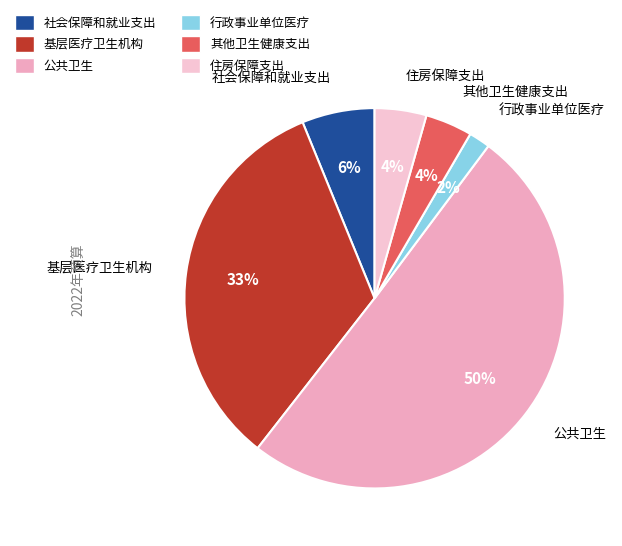

What is the largest slice in the pie chart?

公共卫生